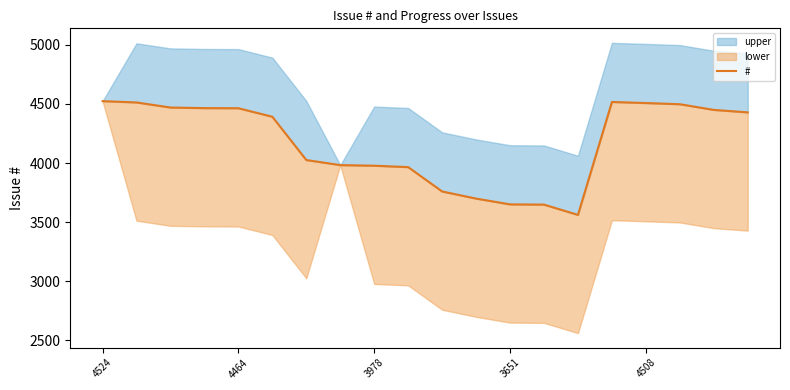

What is the label of the 14th point from the right?

6